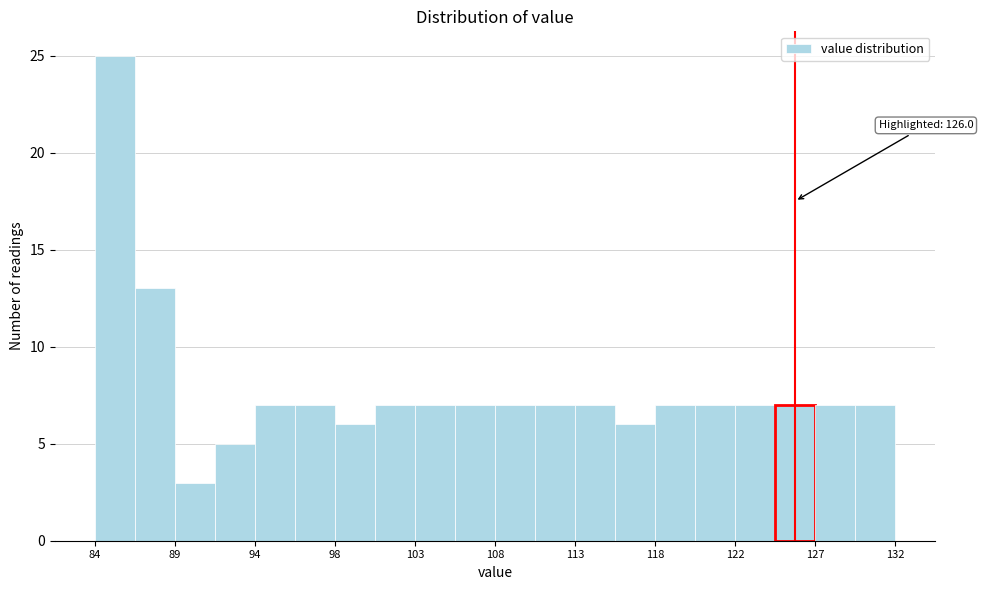

Over which range of the x-axis is the bar tallest?

84.0 to 86.5